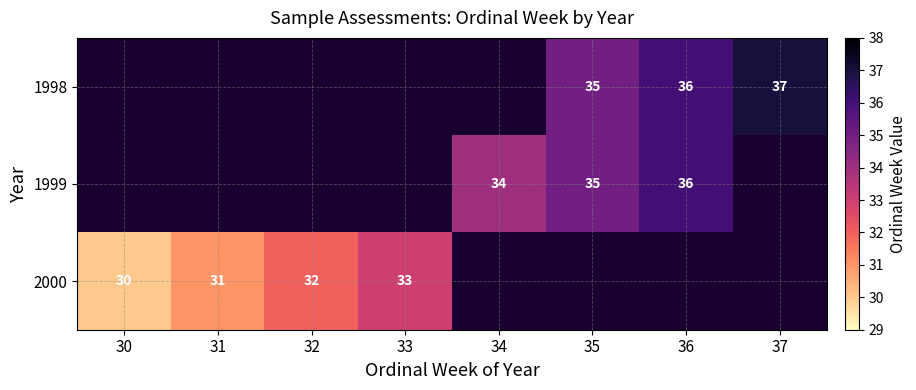

The 1998 series shows 63 at 37. True or false?

False